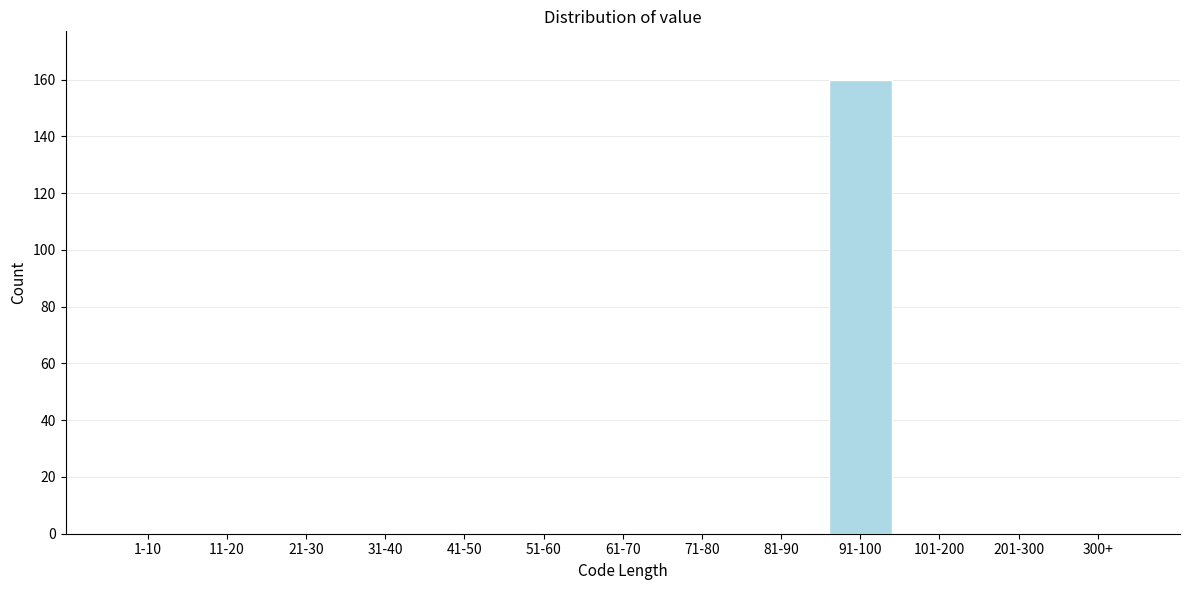

Reading right to left, transcribe all the data shown in this chart.

300+=0	201-300=0	101-200=0	91-100=160	81-90=0	71-80=0	61-70=0	51-60=0	41-50=0	31-40=0	21-30=0	11-20=0	1-10=0